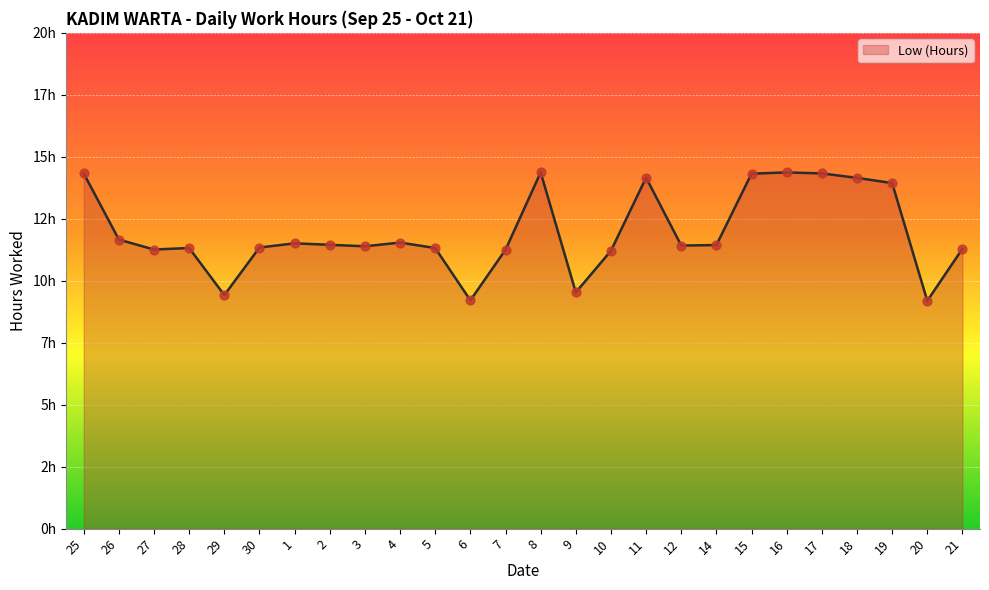

What is the ratio of the value at 30 to the value at 19?

0.8